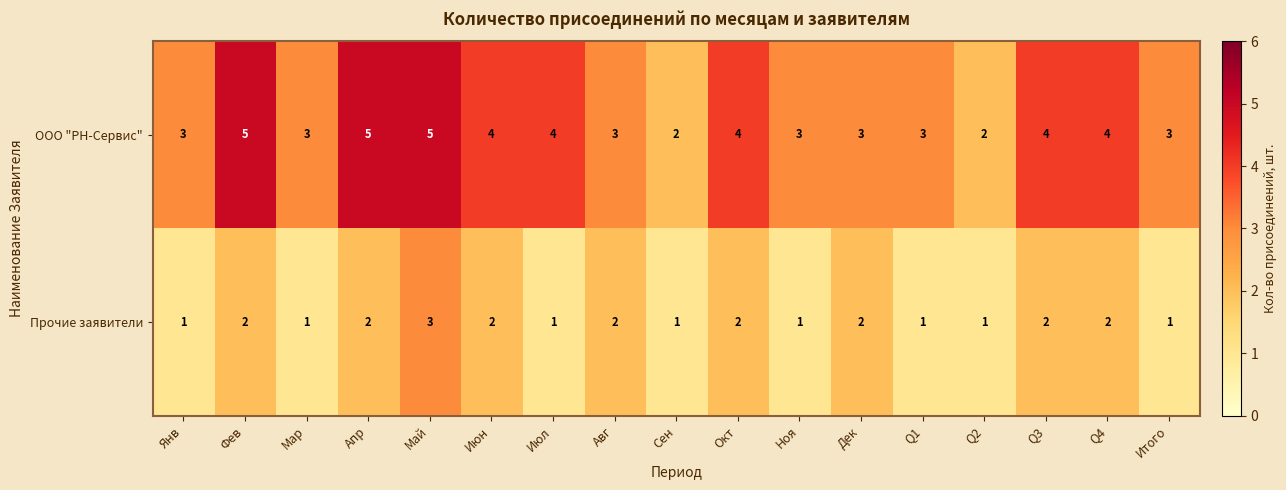

List the series in order of their peak value, lowest first.

Прочие заявители, ООО "РН-Сервис"